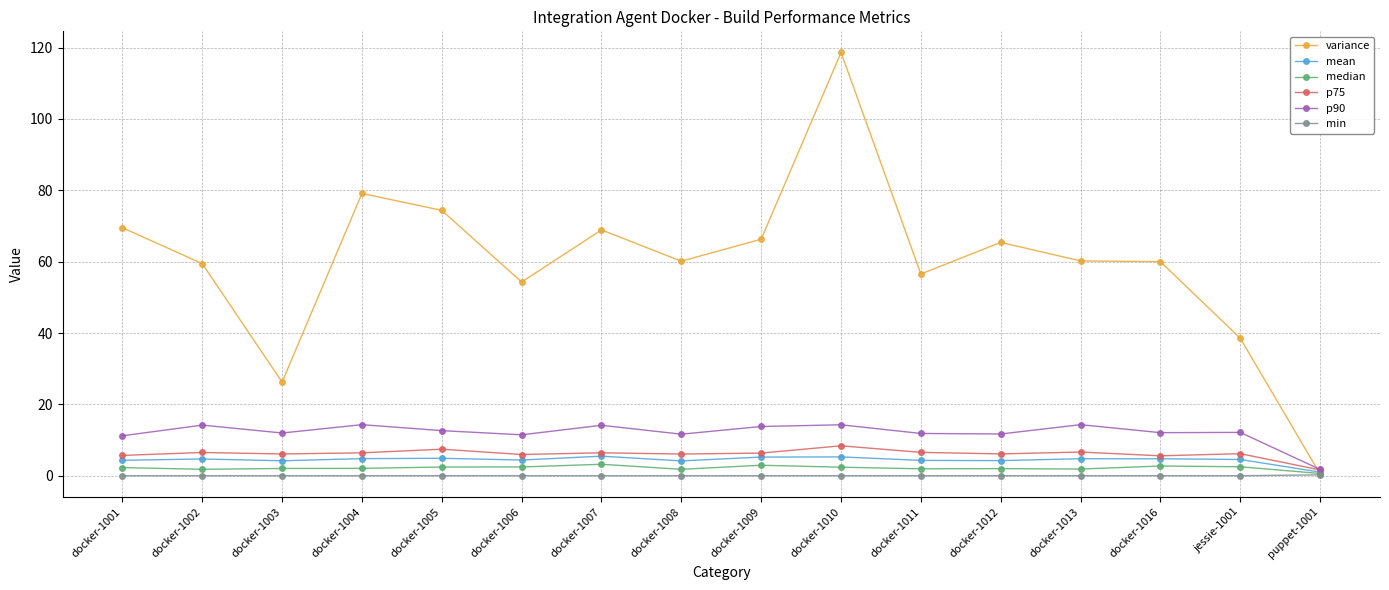

Which category has the highest value across all series?

docker-1010